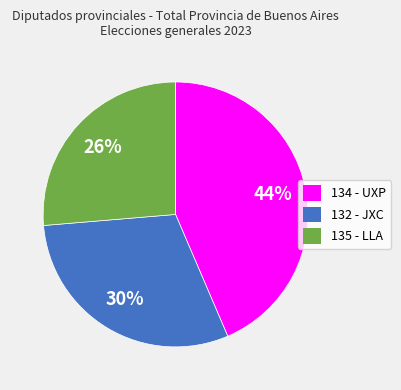

How many slices are in this pie chart?

3